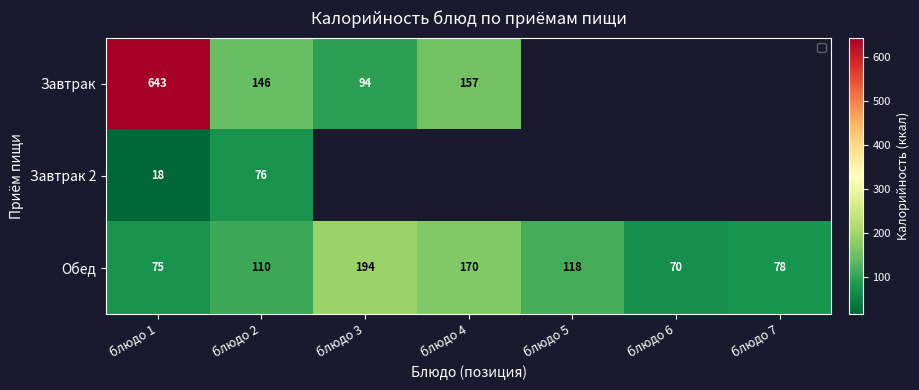

What is the spread (max minus min) of values at блюдо 1?

625